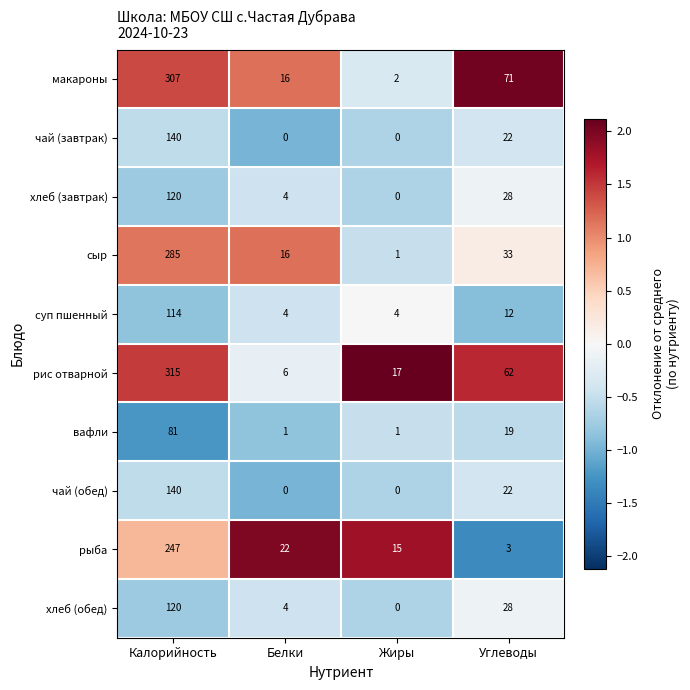

What is the difference between the сыр values at Калорийность and Углеводы?

252